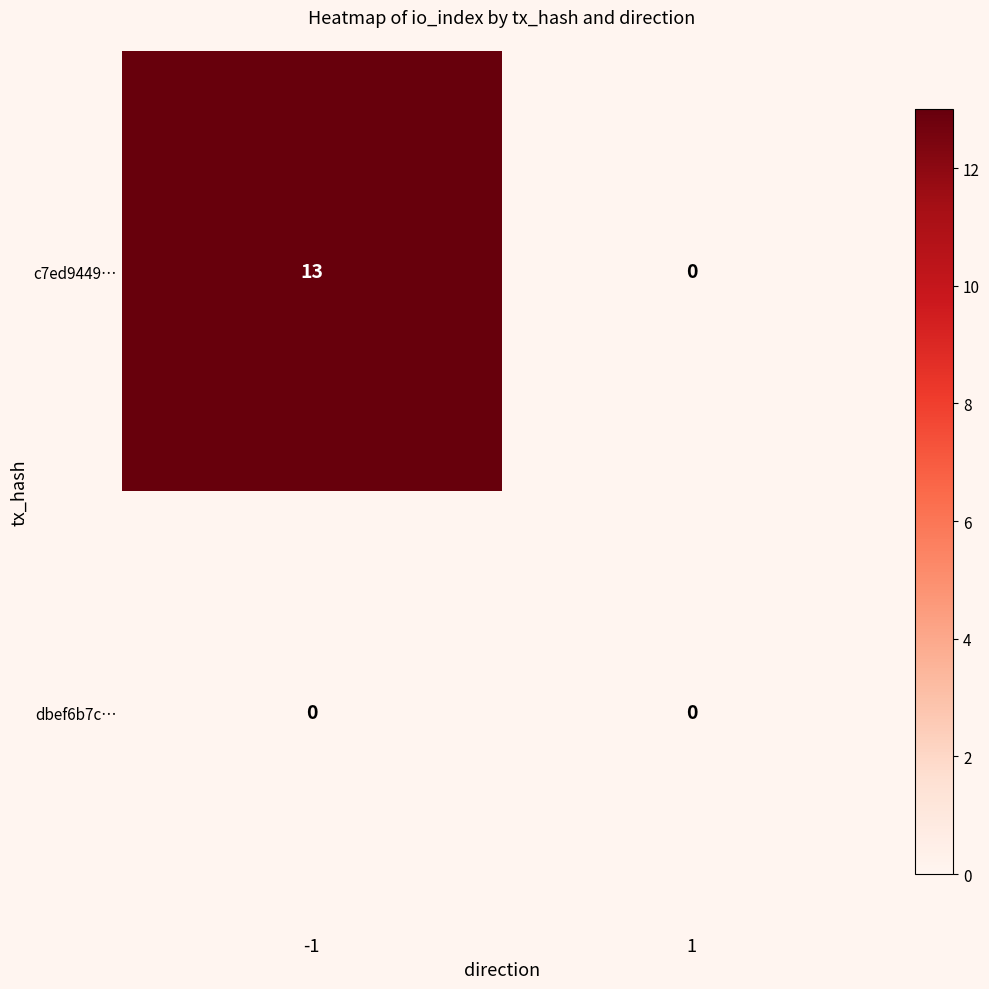

Between -1 and 1, which series saw the biggest shift?

c7ed9449…